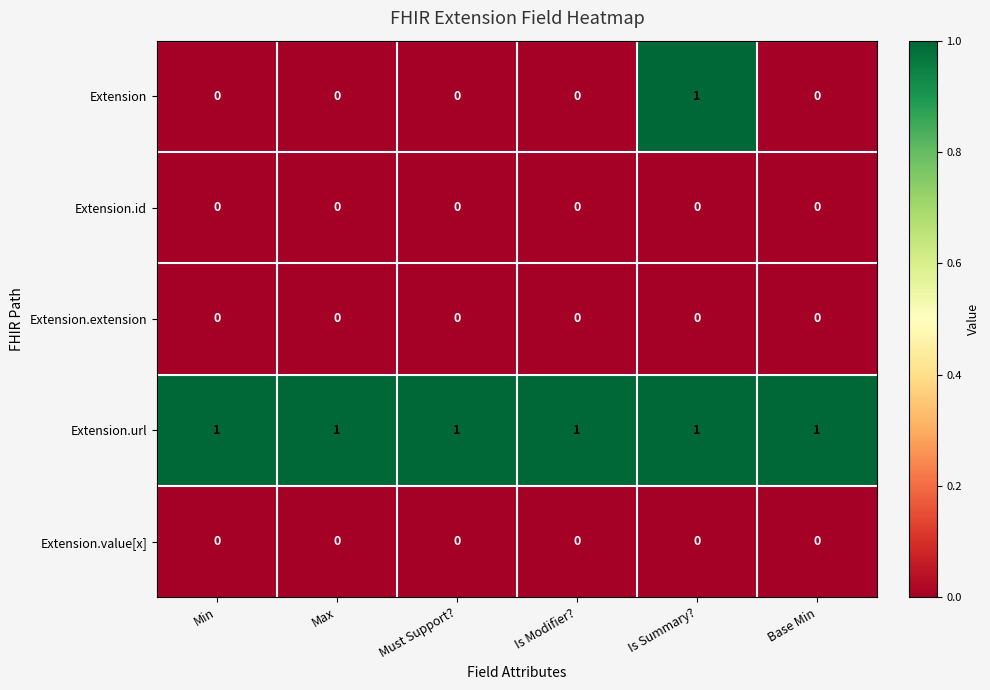

The value of Extension.id at Is Modifier? is 0. True or false?

True